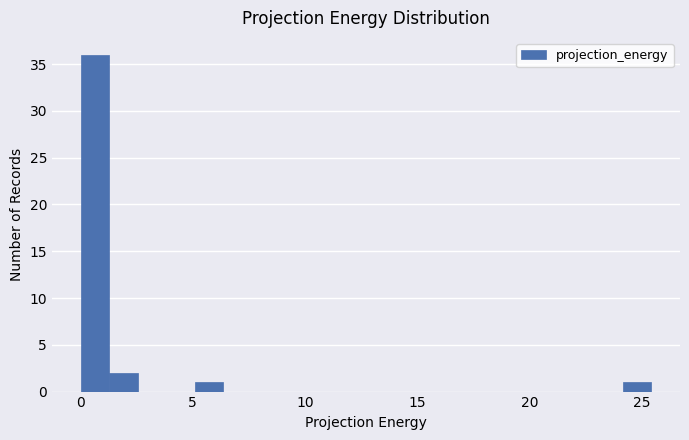

Around what value on the x-axis is the tallest bar? Give the approximate position of its centre, as read against the axis.

0.5